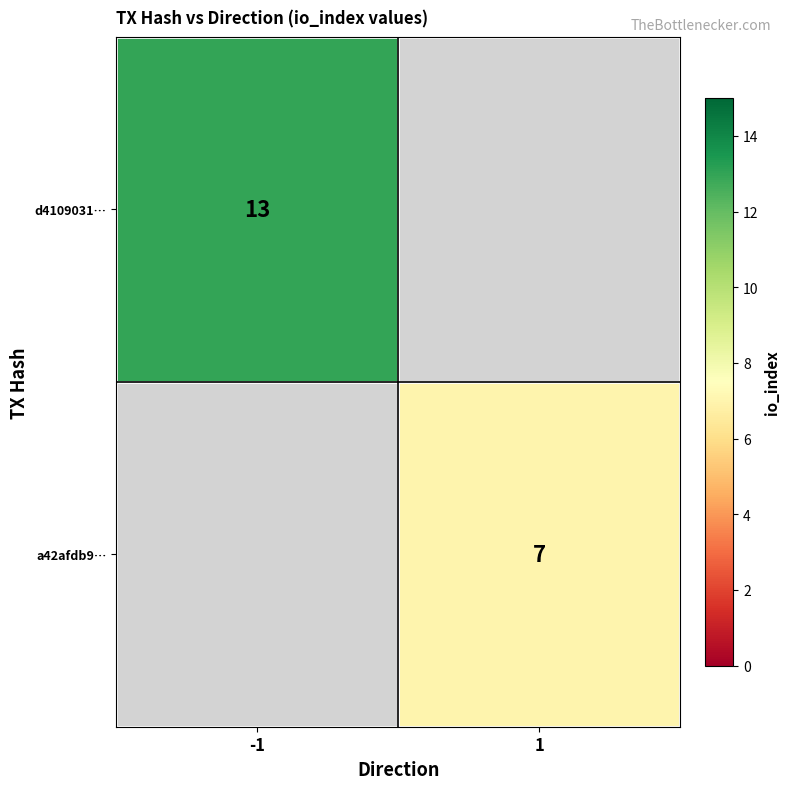

Is the value of d4109031… at -1 greater than the value of a42afdb9… at 1?

Yes